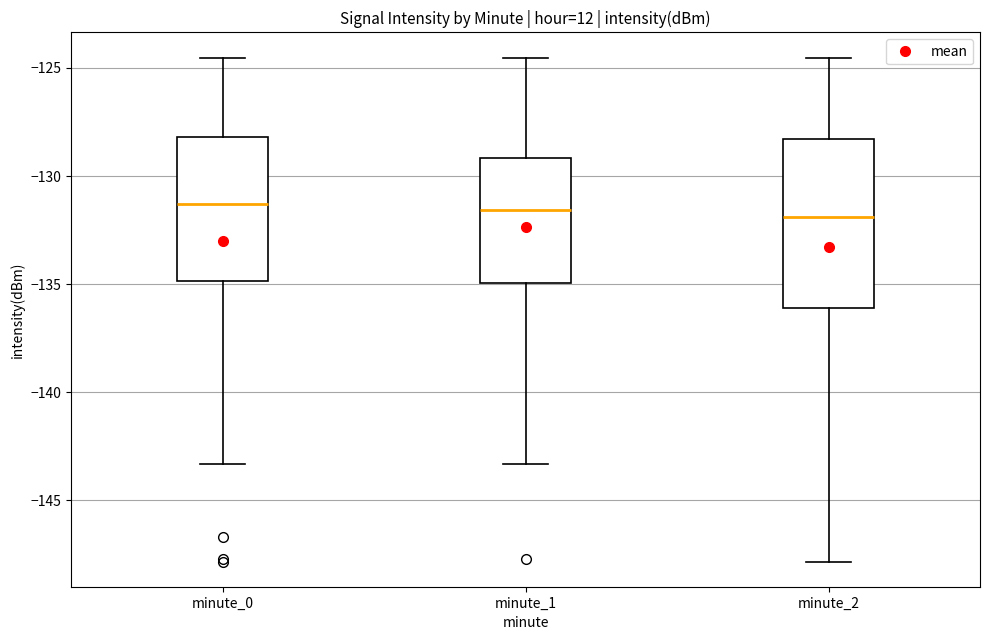

Reading left to right, transcribe this box plot: for each box, give where its median line is, the range the box spans, and where its two whiskers end, as read against the y-axis. The values are not printed on the chart, so give them approximately, as read against the axis.

minute_0: median -131.5, box -135.0 to -128.0, whiskers -143.5 to -124.5
minute_1: median -131.5, box -135.0 to -129.0, whiskers -143.5 to -124.5
minute_2: median -132.0, box -136.0 to -128.5, whiskers -148.0 to -124.5